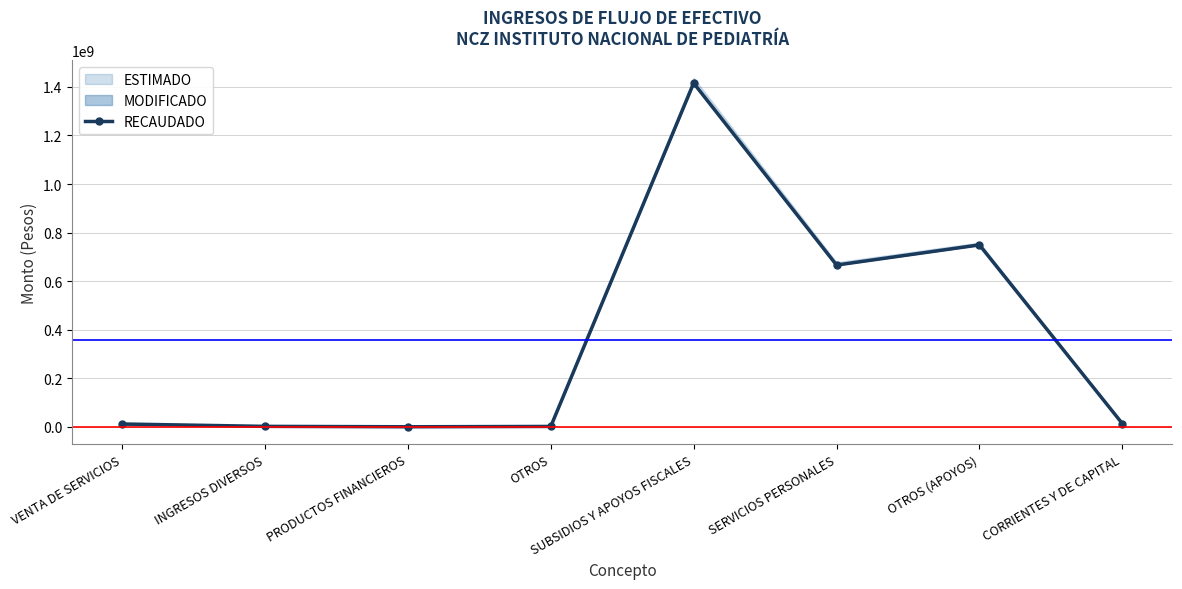

Rank the categories by value from lowest to highest.

PRODUCTOS FINANCIEROS, OTROS, INGRESOS DIVERSOS, VENTA DE SERVICIOS, CORRIENTES Y DE CAPITAL, SERVICIOS PERSONALES, OTROS (APOYOS), SUBSIDIOS Y APOYOS FISCALES